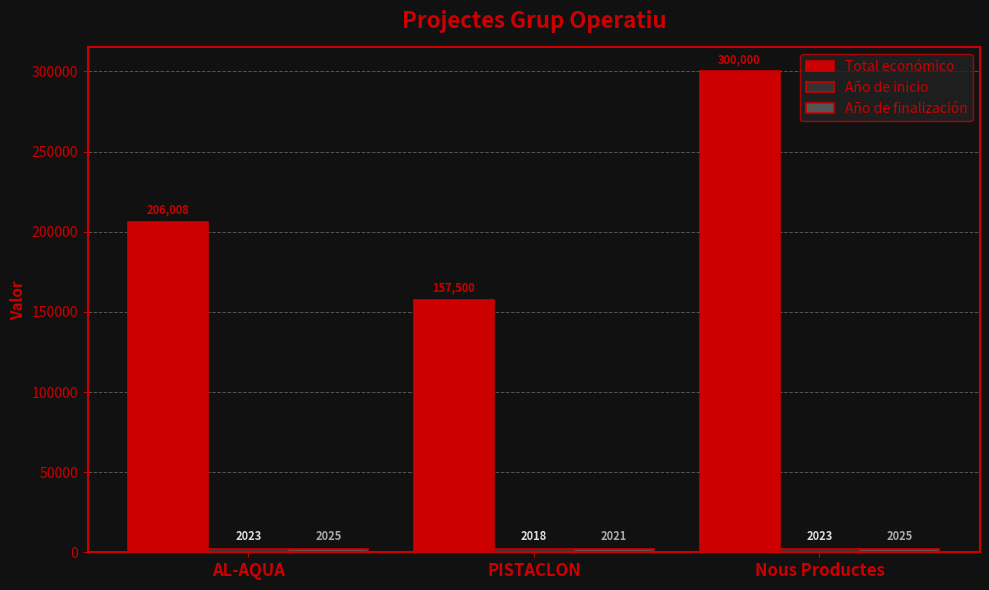

What is the sum of the Total económico values at Nous Productes and AL-AQUA?

506008